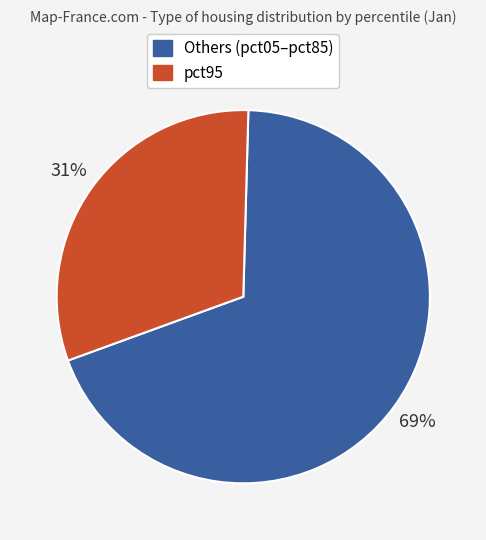

To the nearest percent, what is the average slice percentage?

50%